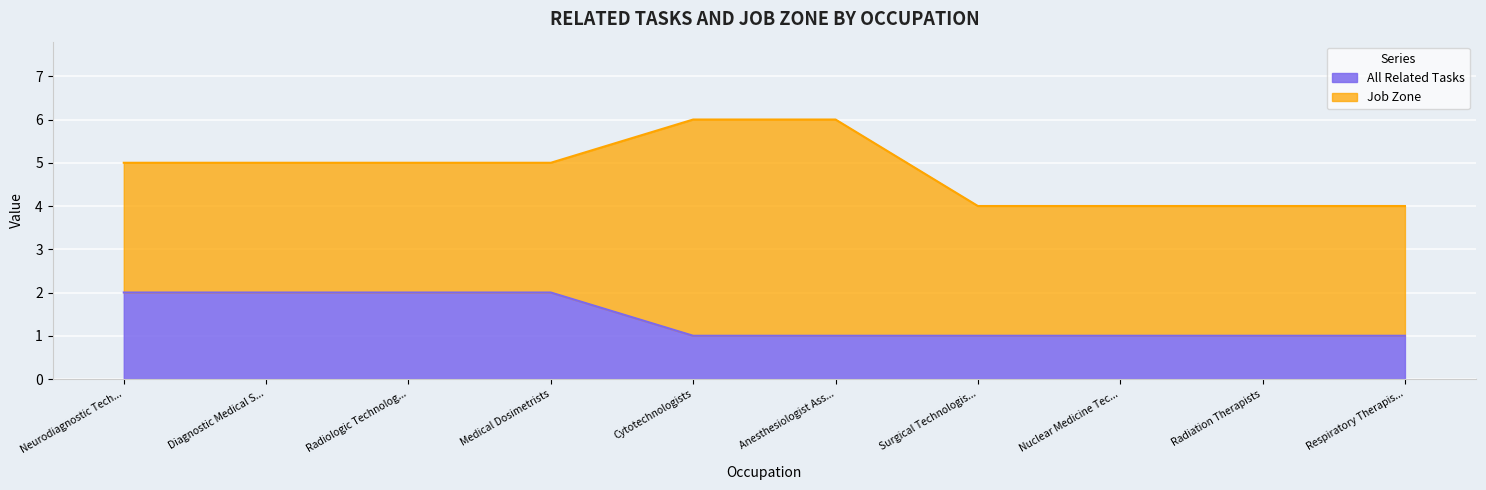

True or false: the data shows 0 at Cytotechnologists.

False